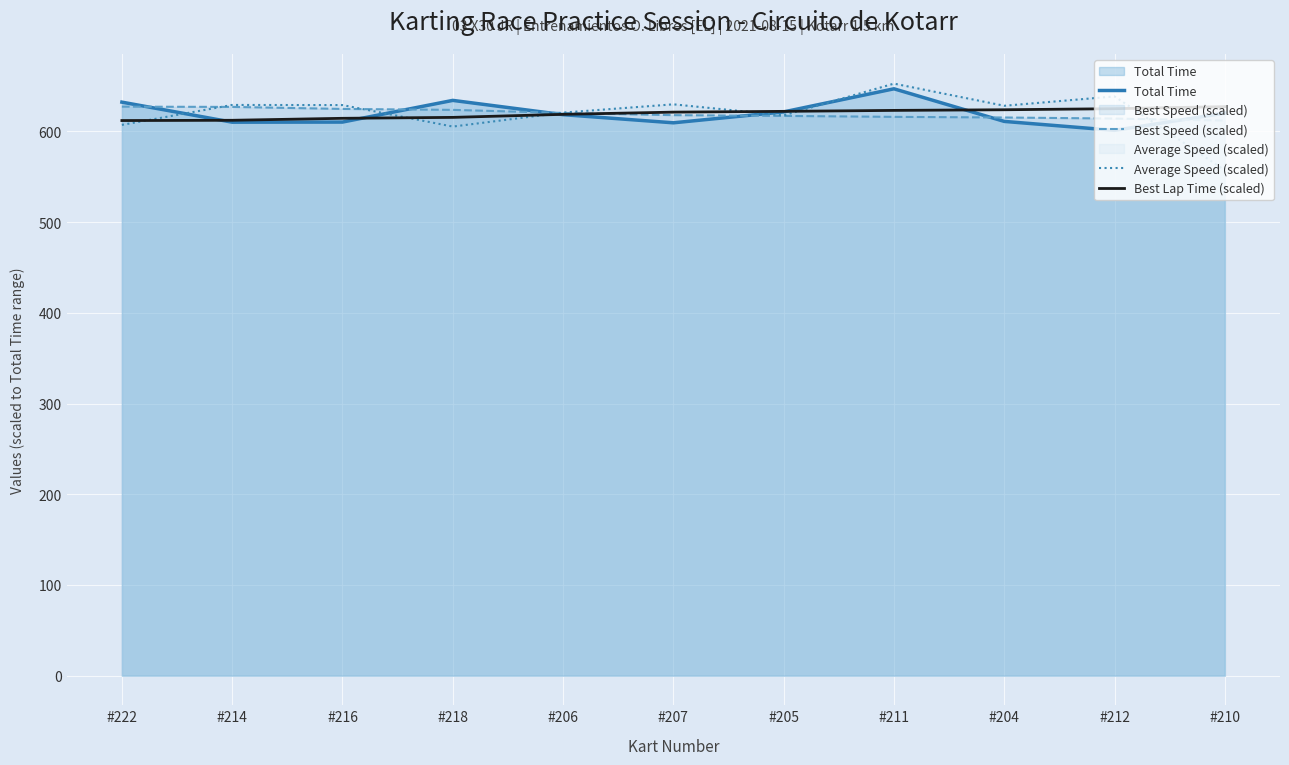

Between #218 and #214, which is larger?

#218